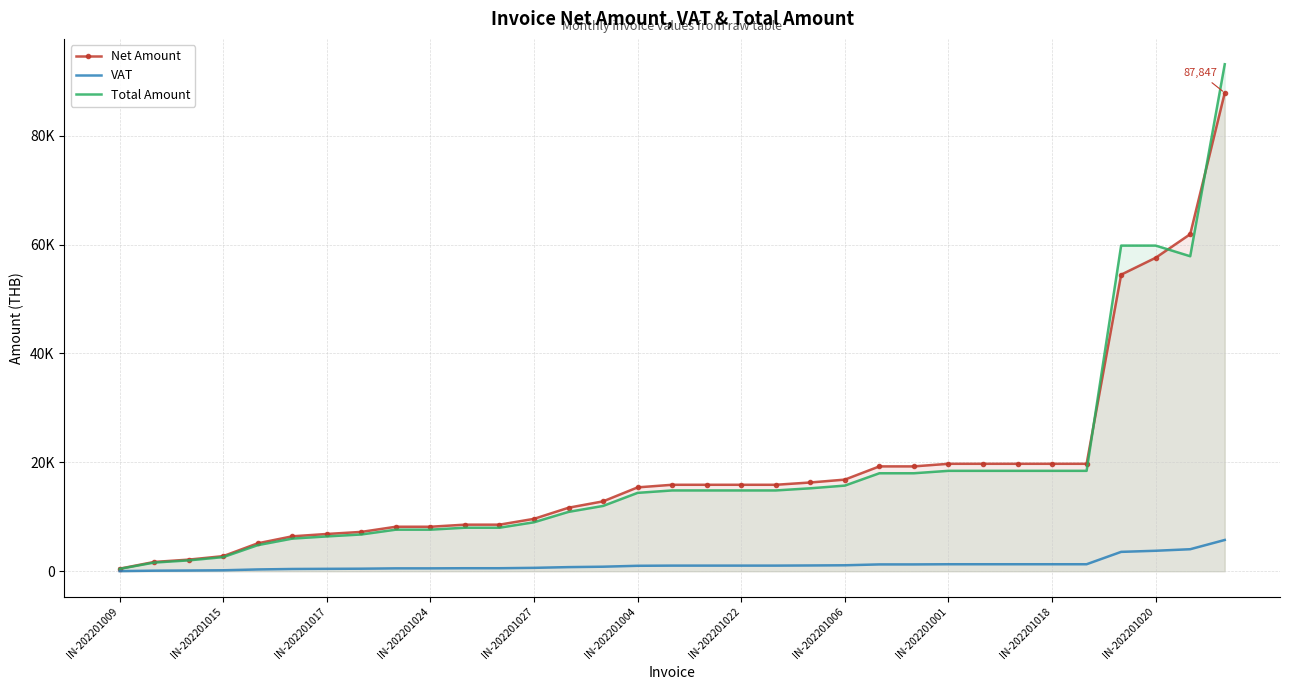

At how many categories does at least one series exceed 91497?

1